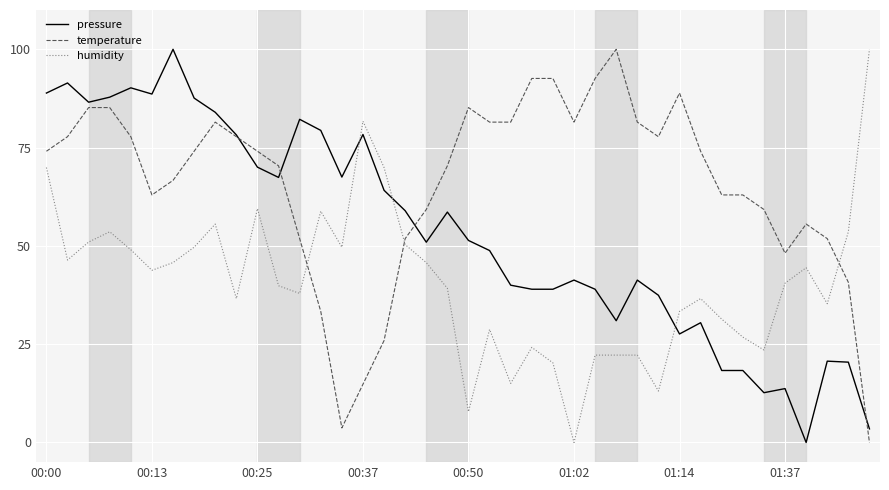

Which series ends up on top after the final intersection of temperature and humidity?

humidity